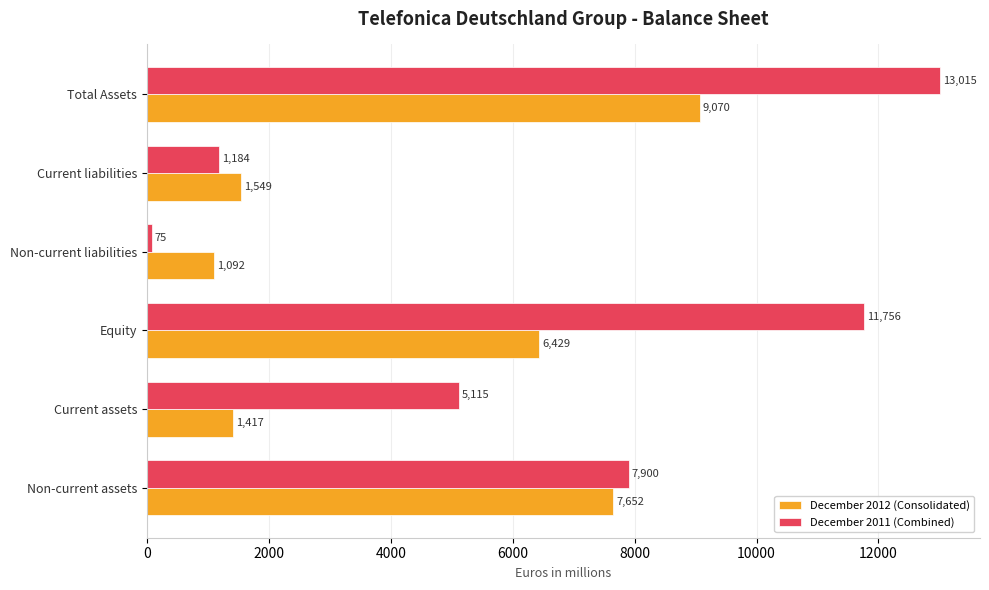

What is the total value across all series at Current liabilities?

2733